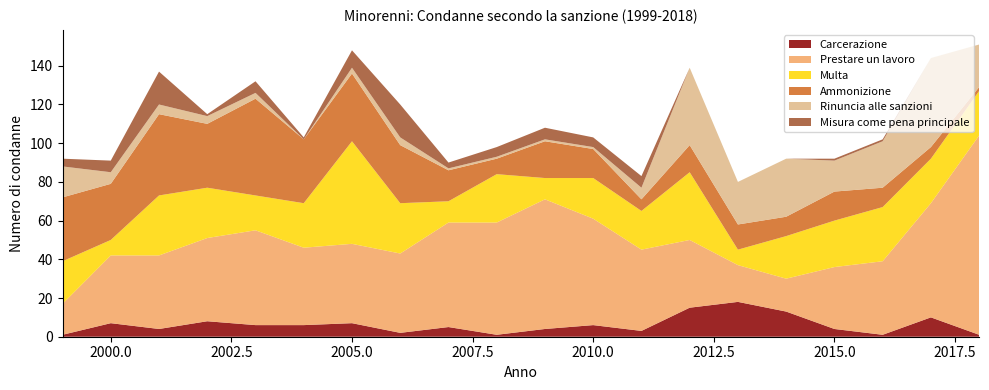

Which series has the widest spread of values?

Prestare un lavoro